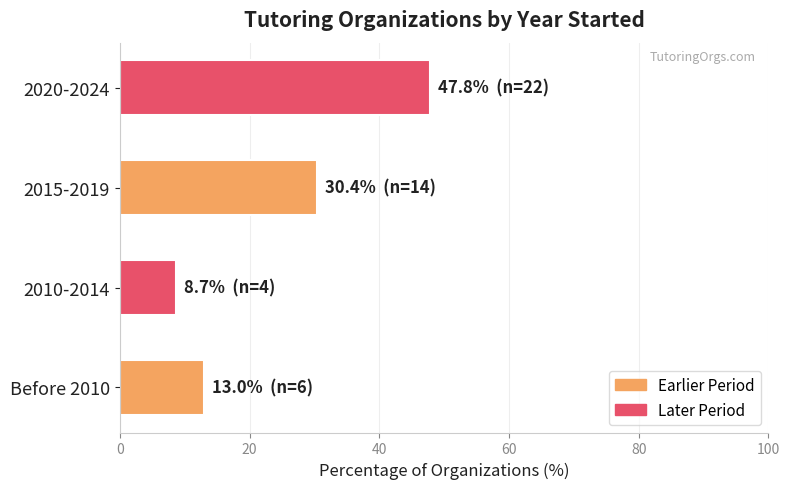

What is the change in value from Before 2010 to 2020-2024?

+34.8